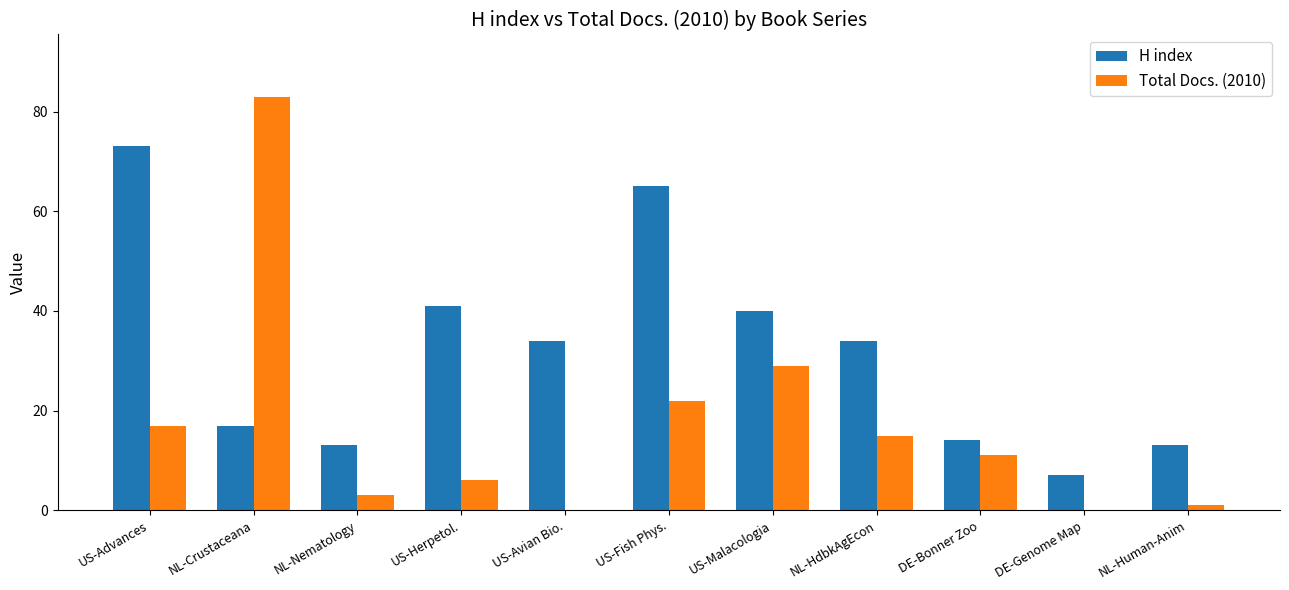

Between NL-HdbkAgEcon and DE-Bonner Zoo, which series saw the biggest shift?

H index